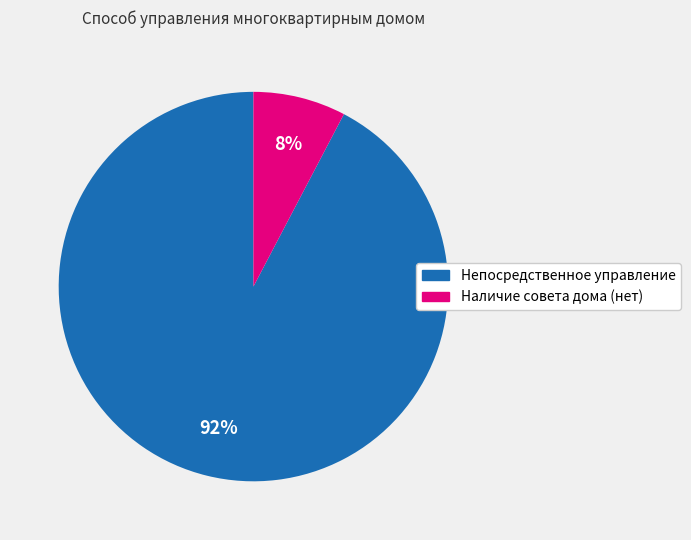

How many slices are in this pie chart?

2